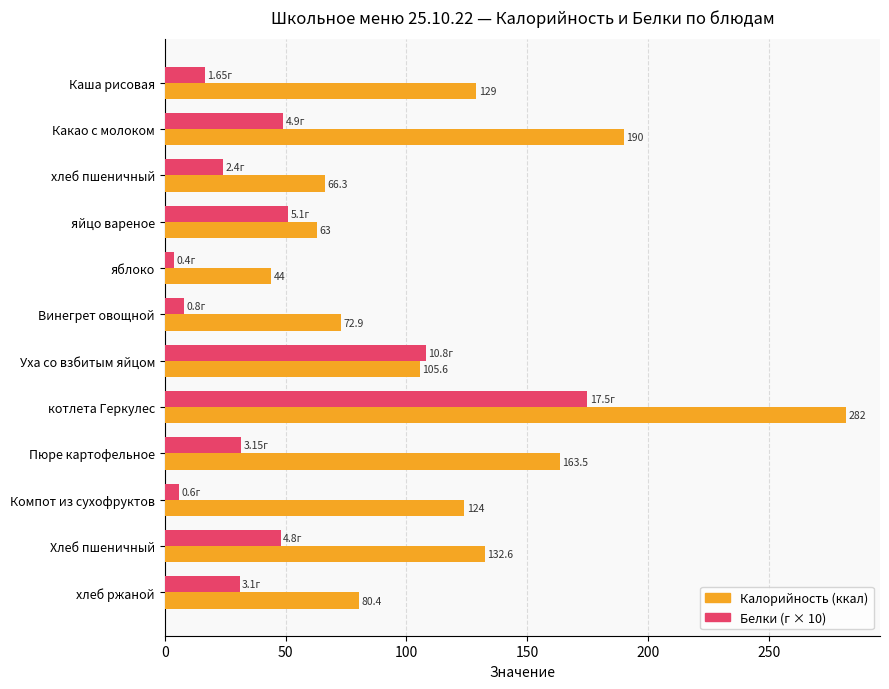

What is the total value across all series at Компот из сухофруктов?

130.0